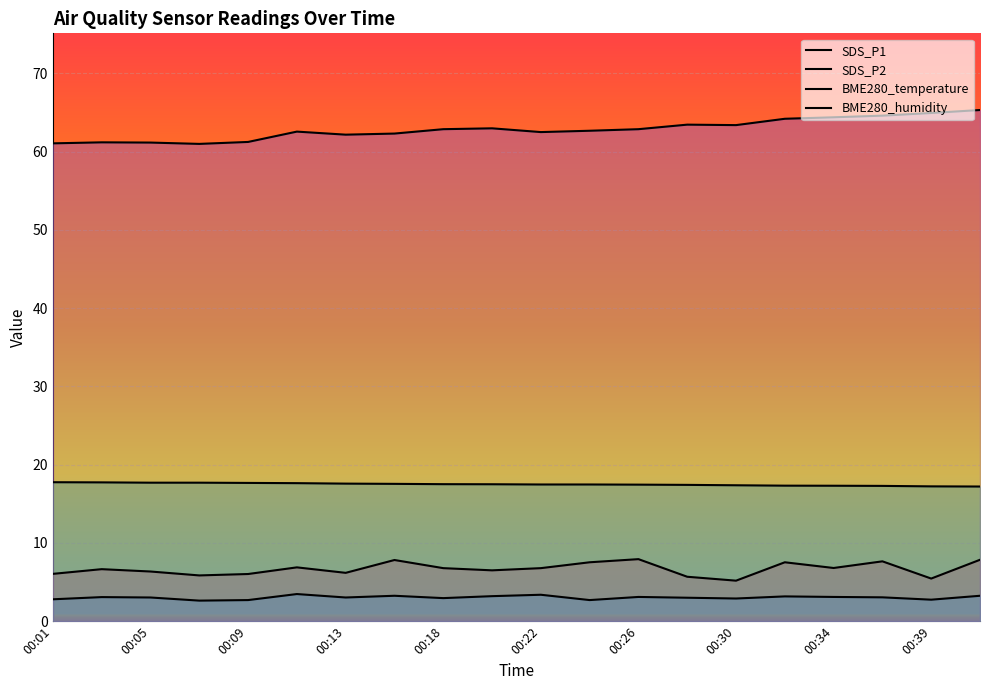

What is the minimum value for SDS_P1?

5.2